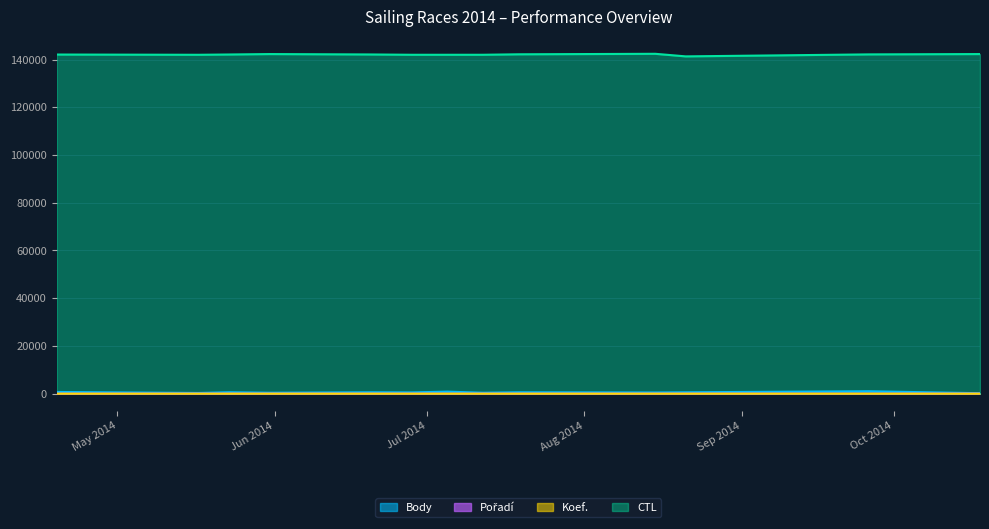

Where is the first local maximum for Body?

2014-05-23